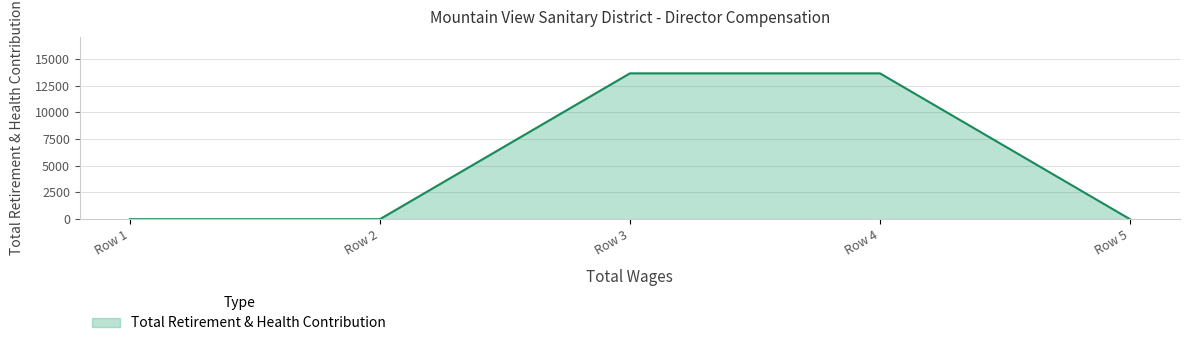

Does the chart have visible grid lines?

Yes